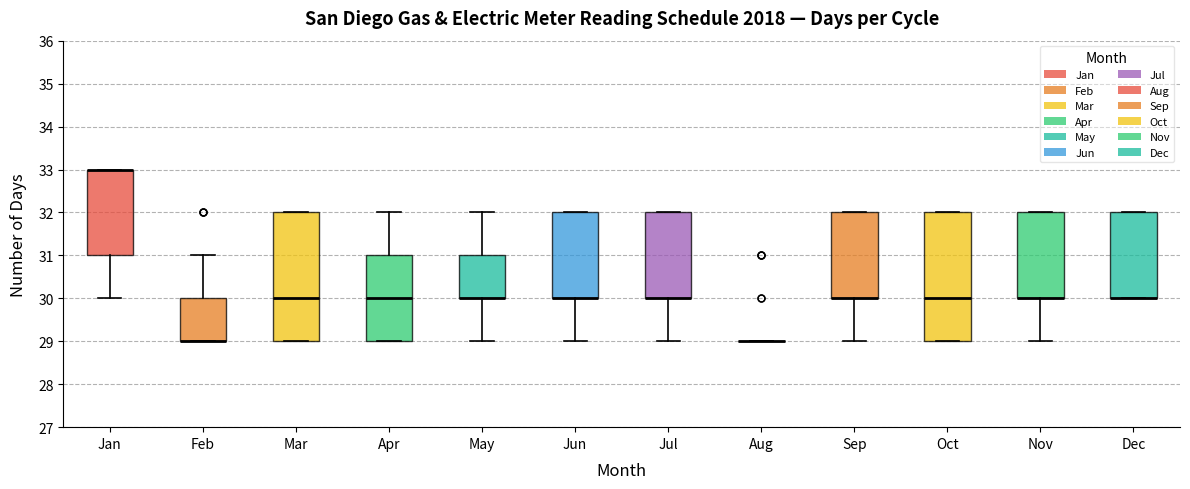

Where is the upper edge of the box for Jul on the y-axis? The values are not printed on the chart, so give them approximately, as read against the axis.

32